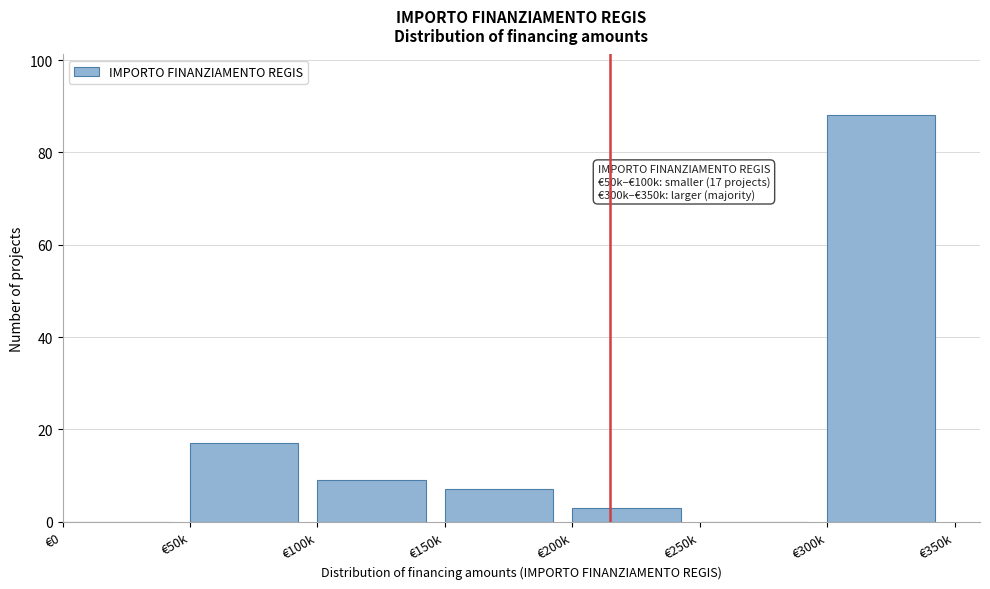

Reading left to right, list all the values displayed in this chart.

€0=0	€50k=17	€100k=9	€150k=7	€200k=3	€250k=0	€300k=88